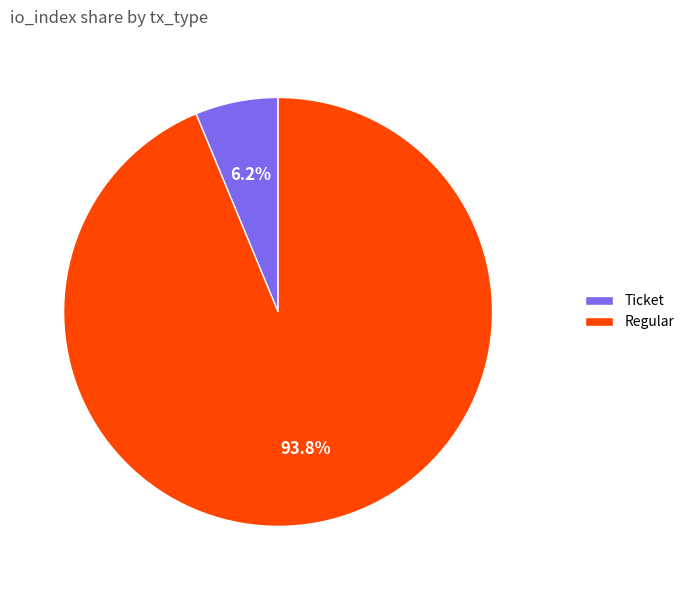

Combined, do Regular and Ticket account for over 50%?

Yes